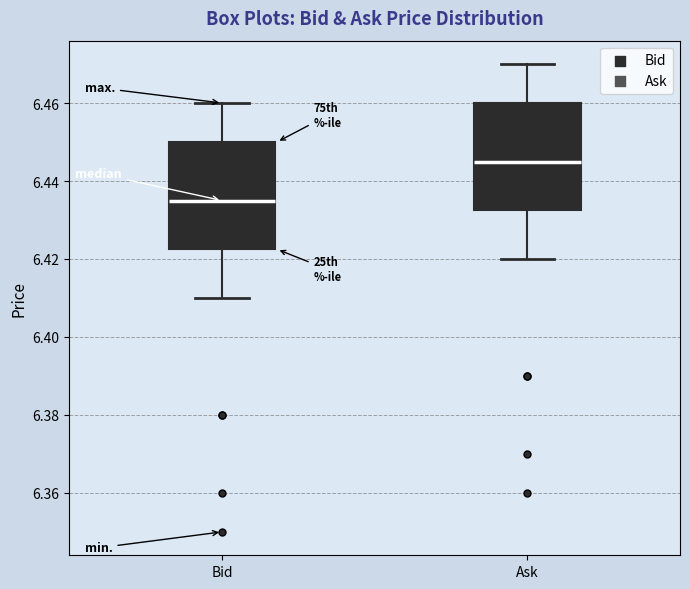

Which box has the highest median line?

Ask